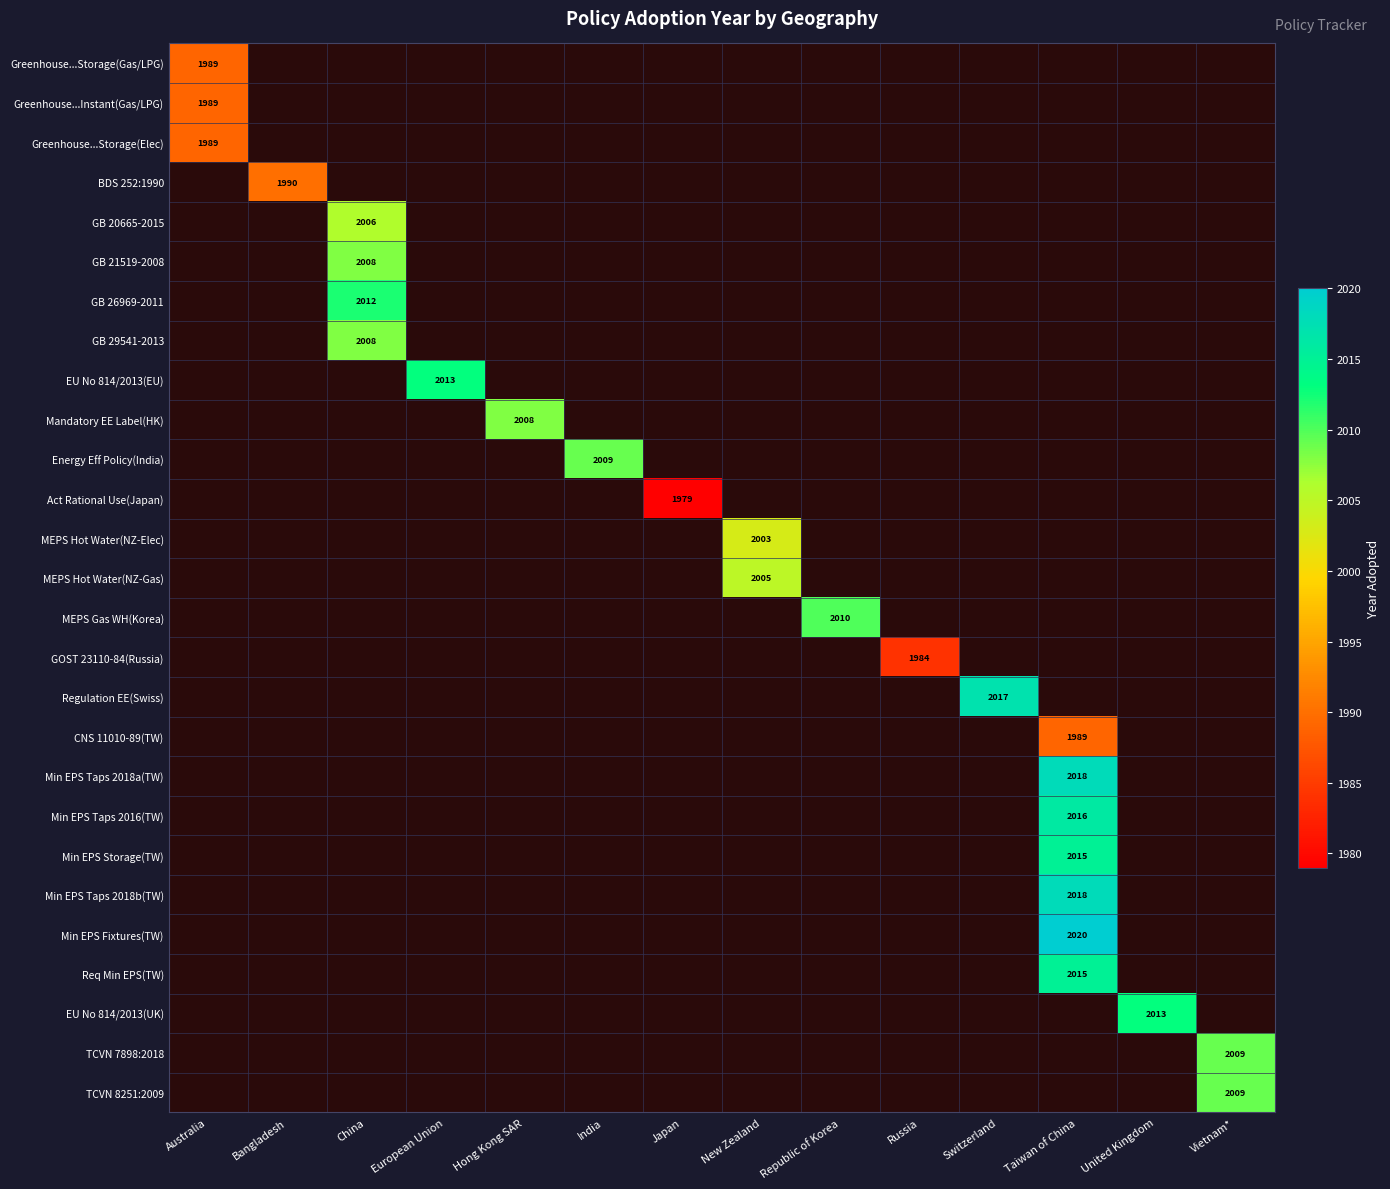

The value of Min EPS Fixtures(TW) at Taiwan of China is 1153. True or false?

False